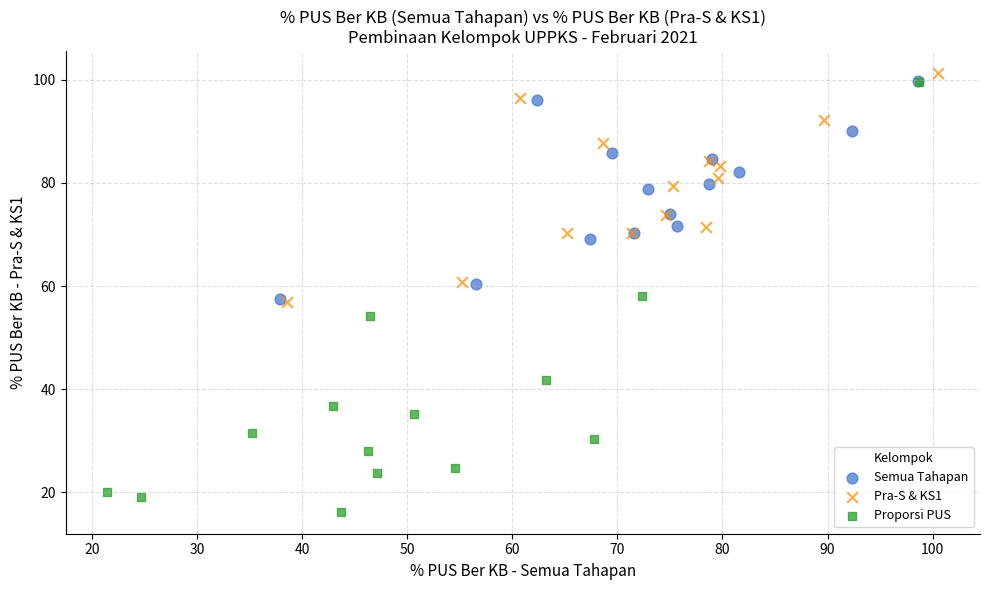

Which series reaches the maximum Y coordinate?

Pra-S & KS1